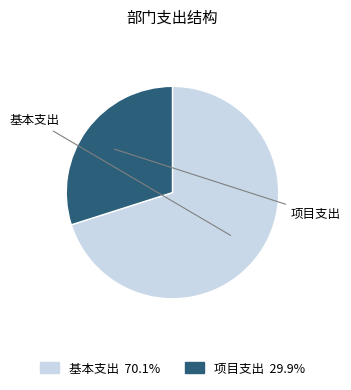

Is there any slice that represents more than half of the pie?

Yes